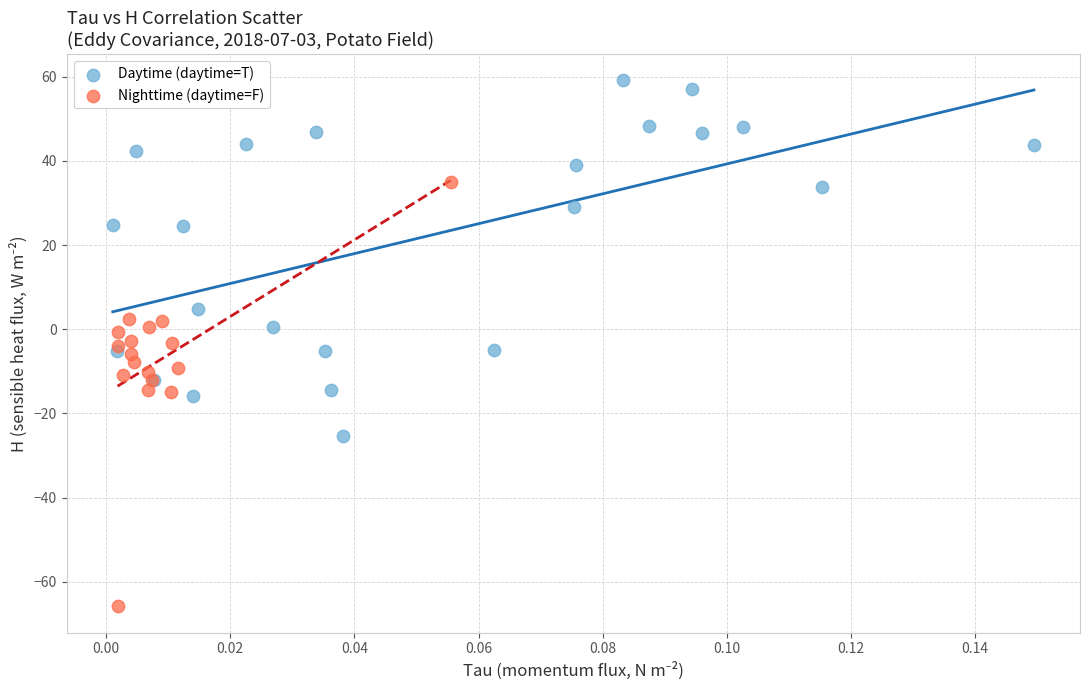

Which series reaches the minimum Y coordinate?

Nighttime (daytime=F)